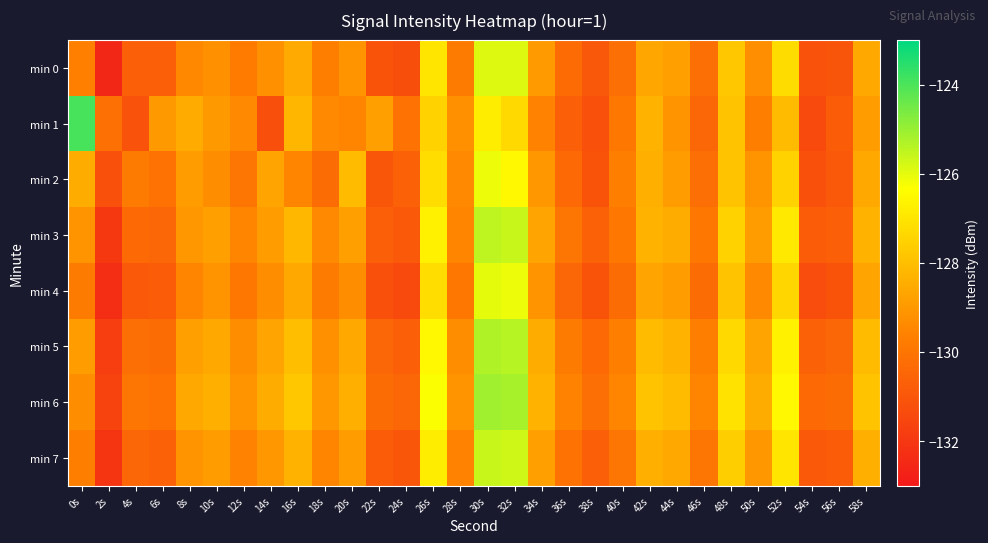

What is the total value across all series at 12s?

-1036.6